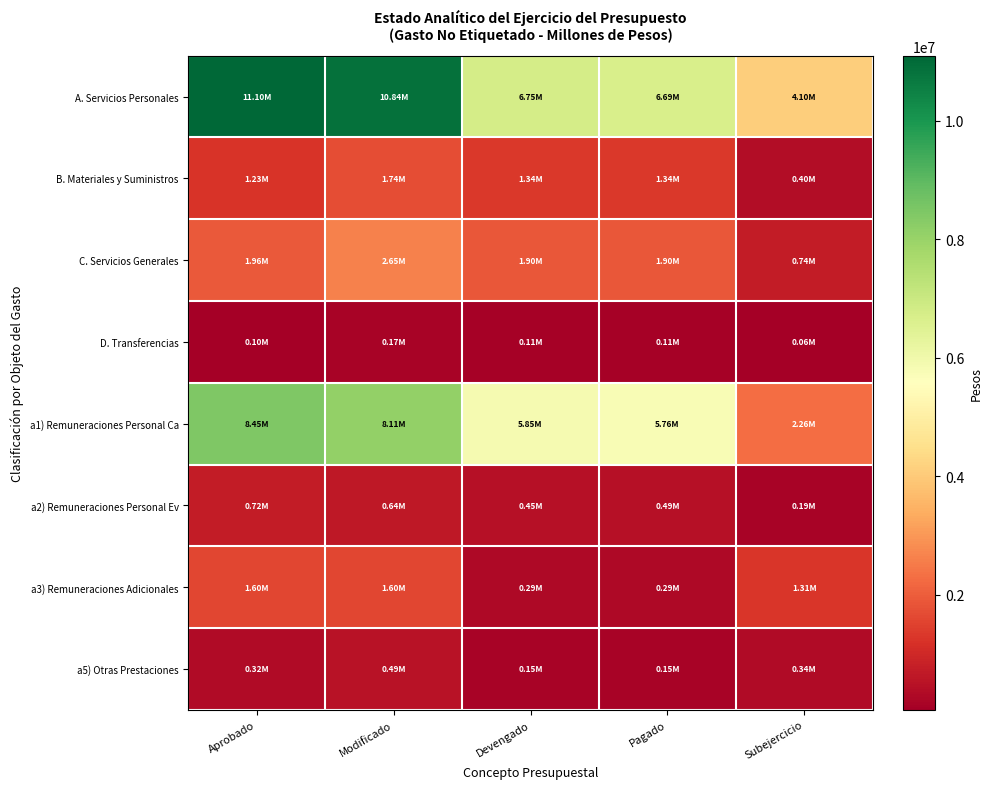

What is the spread (max minus min) of values at Devengado?

6635901.1